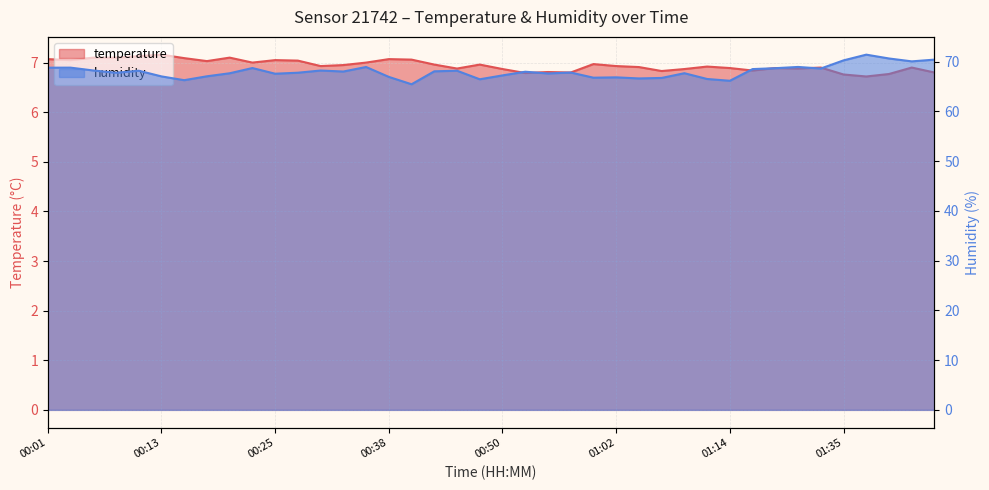

What is the difference between the temperature values at 01:12 and 00:03?

0.1